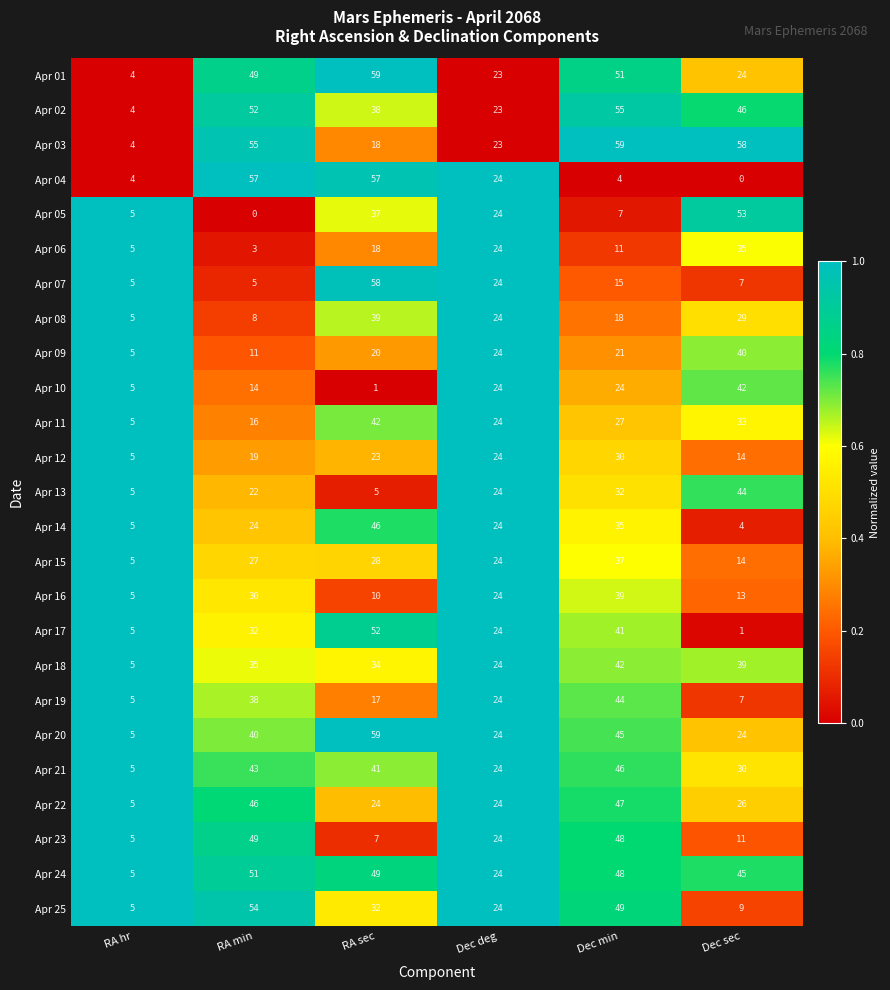

The Apr 06 series shows 8 at RA hr. True or false?

False